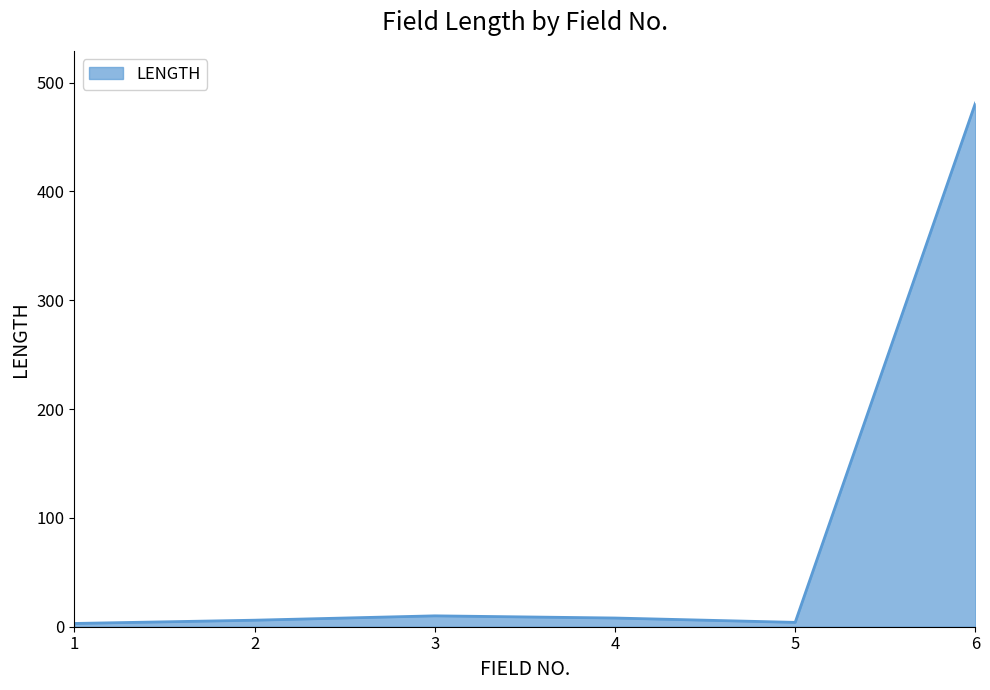

What is the greatest value displayed?

481